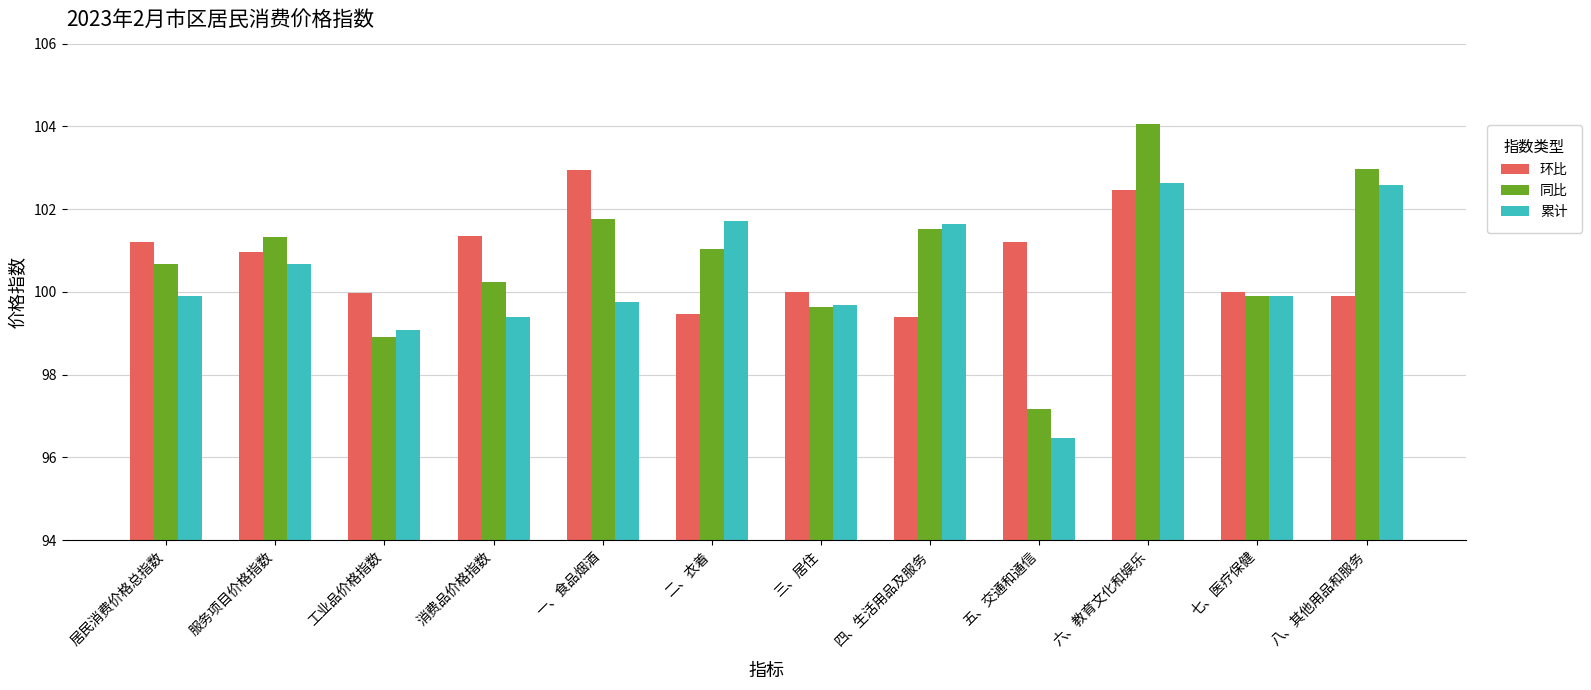

Reading right to left, what are all the values shown in this chart?

环比: 99.9	100.0	102.5	101.2	99.4	100.0	99.5	103.0	101.4	100.0	101.0	101.2
同比: 103.0	99.9	104.0	97.2	101.5	99.6	101.0	101.8	100.2	98.9	101.3	100.7
累计: 102.6	99.9	102.6	96.5	101.7	99.7	101.7	99.7	99.4	99.1	100.7	99.9